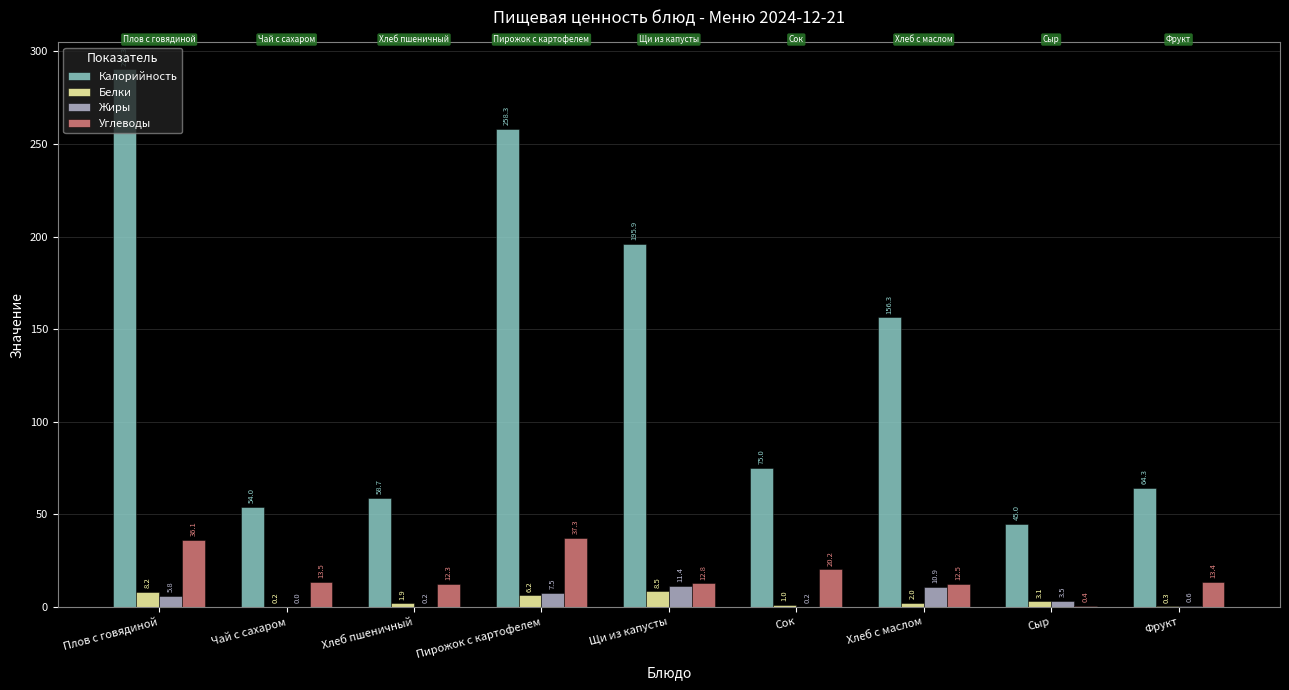

Which category has the highest value across all series?

Плов с говядиной